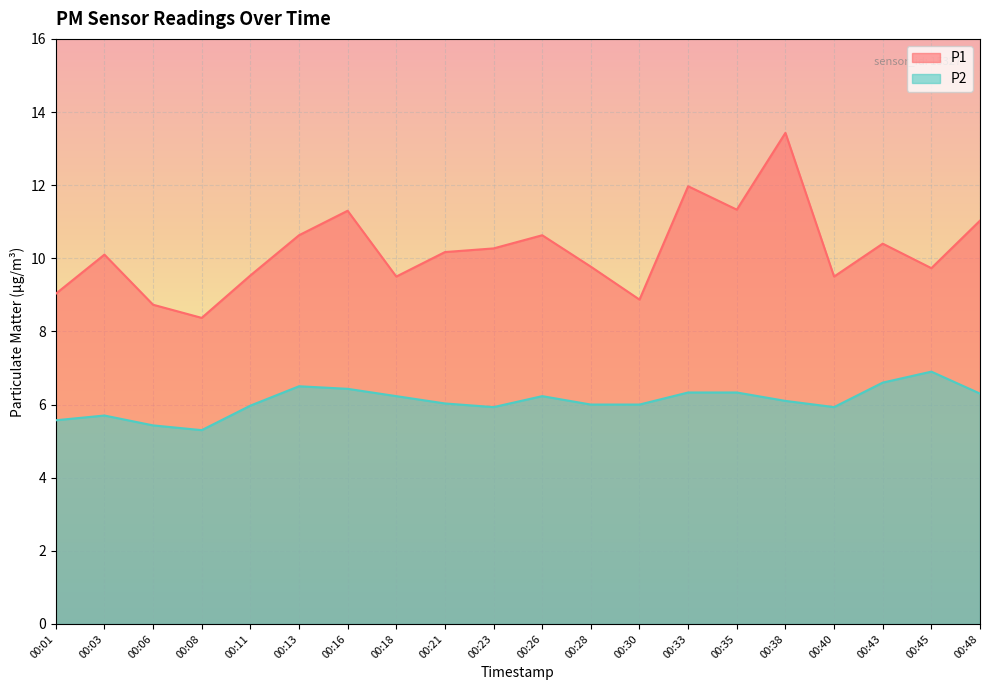

List the labels in order of P1 value, largest first.

00:38, 00:33, 00:35, 00:16, 00:48, 00:13, 00:26, 00:43, 00:23, 00:21, 00:03, 00:28, 00:45, 00:11, 00:18, 00:40, 00:01, 00:30, 00:06, 00:08